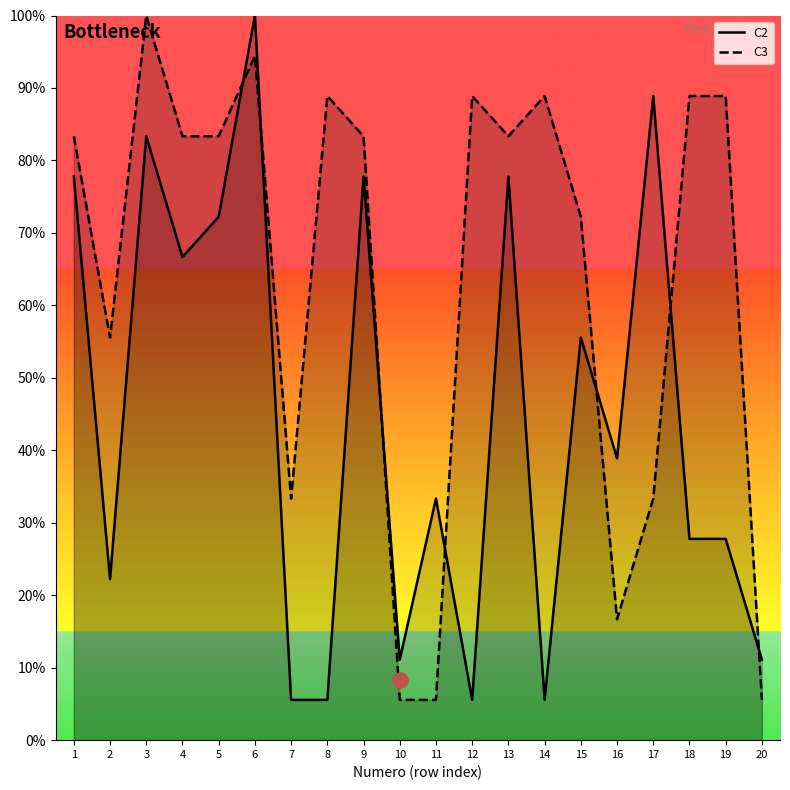

What is the total value across all series at 16?

55.6